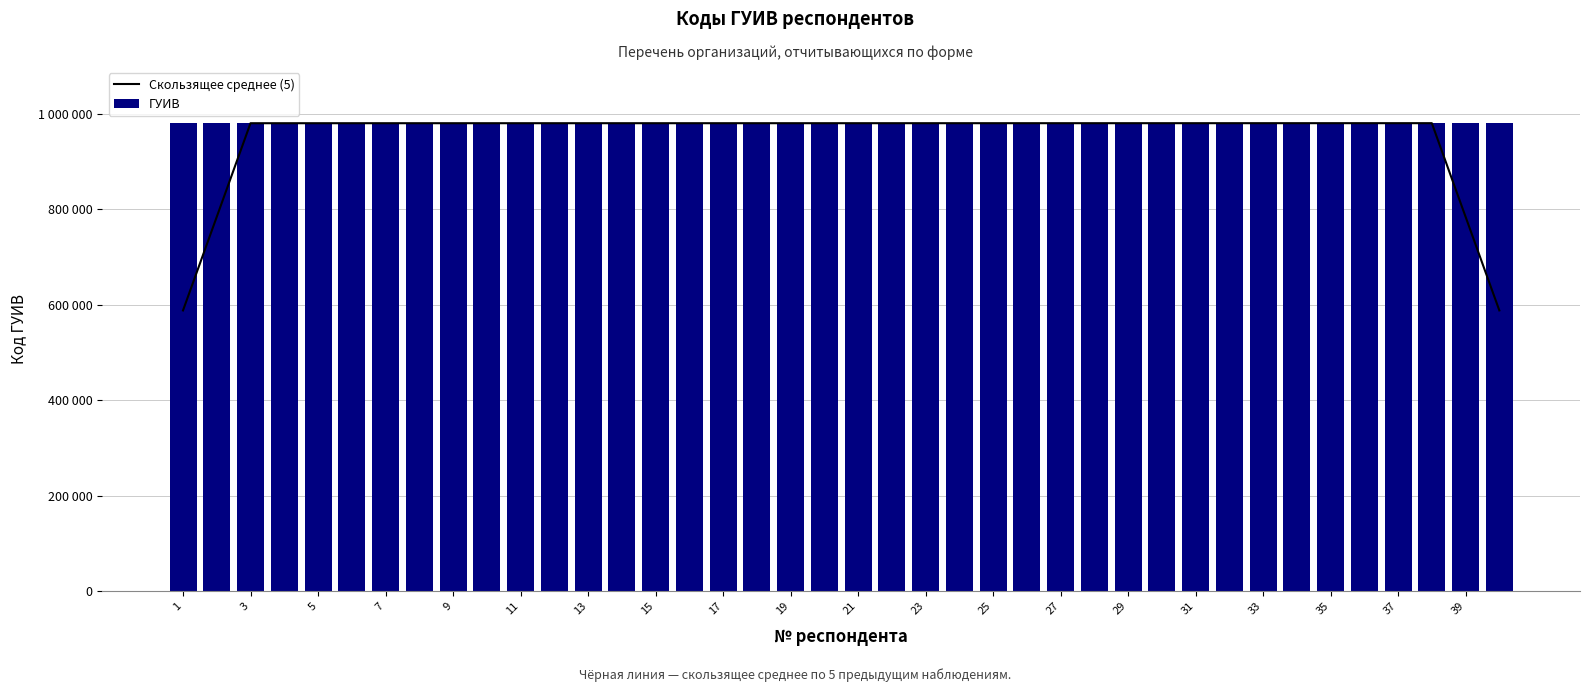

At which category is the sum across all series the highest?

37